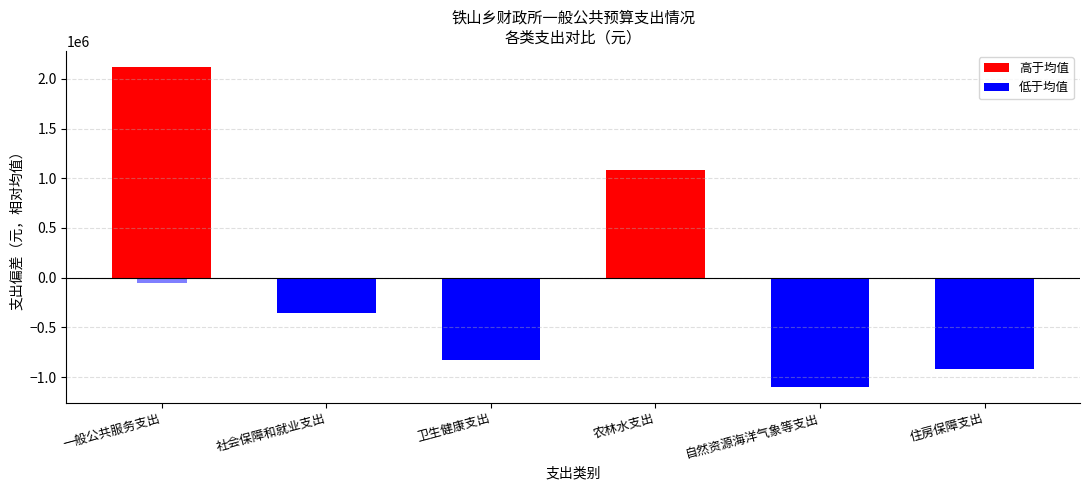

Count the number of categories in the chart.

6